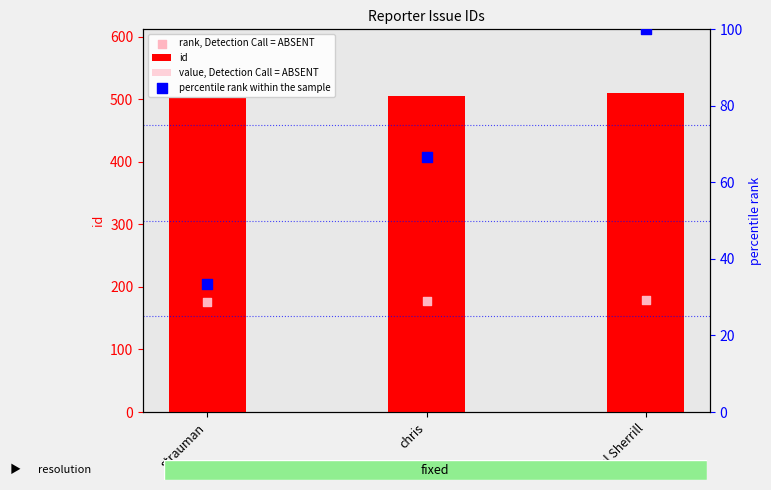

What are all the series names shown in the legend?

id, value, Detection Call = ABSENT, rank, Detection Call = ABSENT, percentile rank within the sample